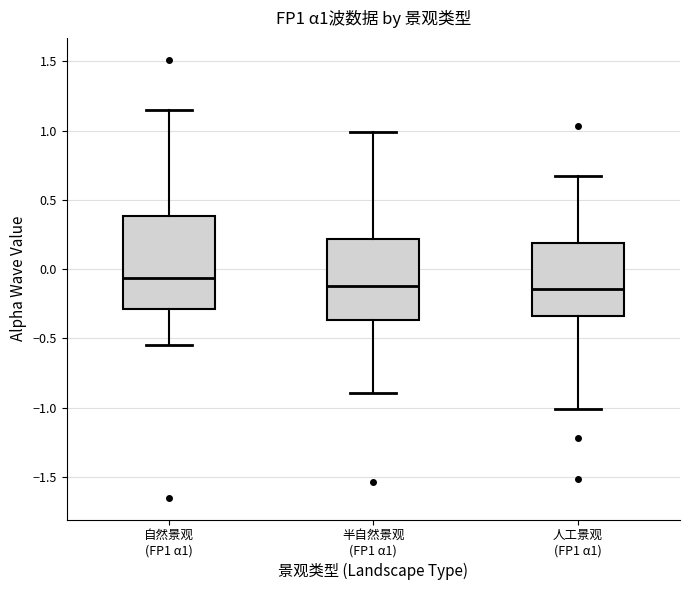

Which box is the tallest, from its lower edge to its upper edge?

自然景观 (FP1 α1)